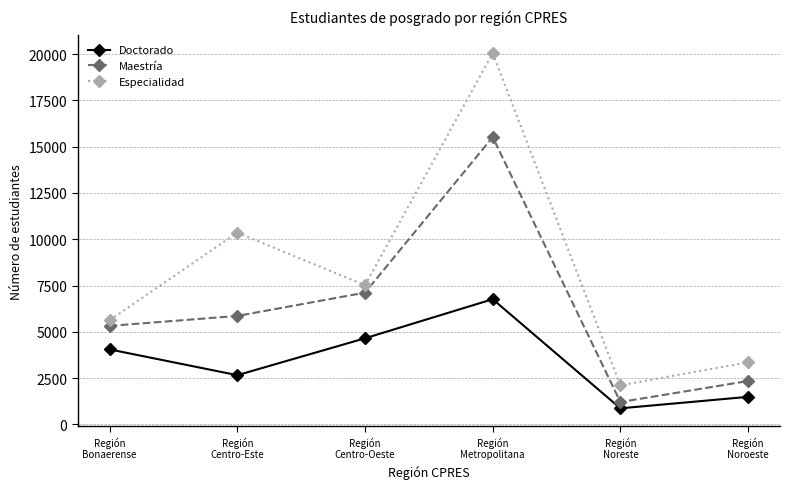

List the labels in order of Especialidad value, smallest first.

Región
Noreste, Región
Noroeste, Región
Bonaerense, Región
Centro-Oeste, Región
Centro-Este, Región
Metropolitana